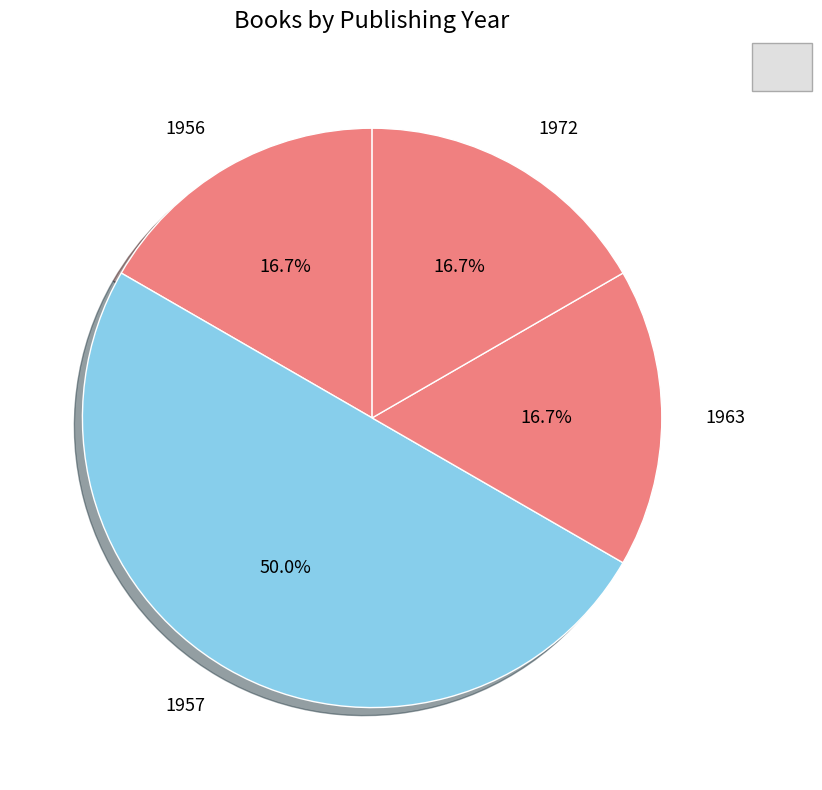

What is the ratio of the value at 1972 to the value at 1963?

1.0